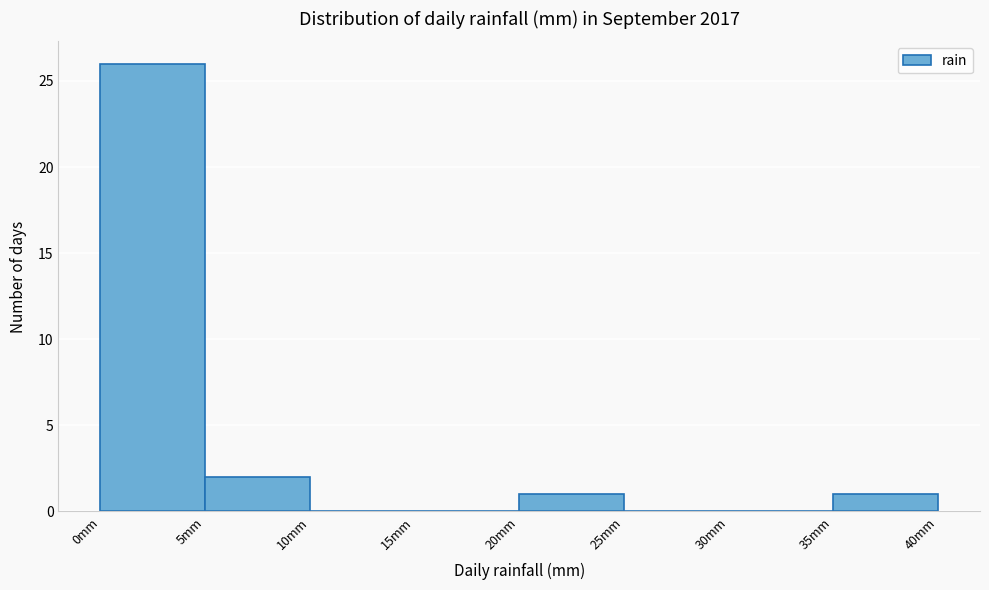

What is the height of the bar covering 20 to 25 on the x-axis? The values are not printed on the chart, so give them approximately, as read against the axis.

1